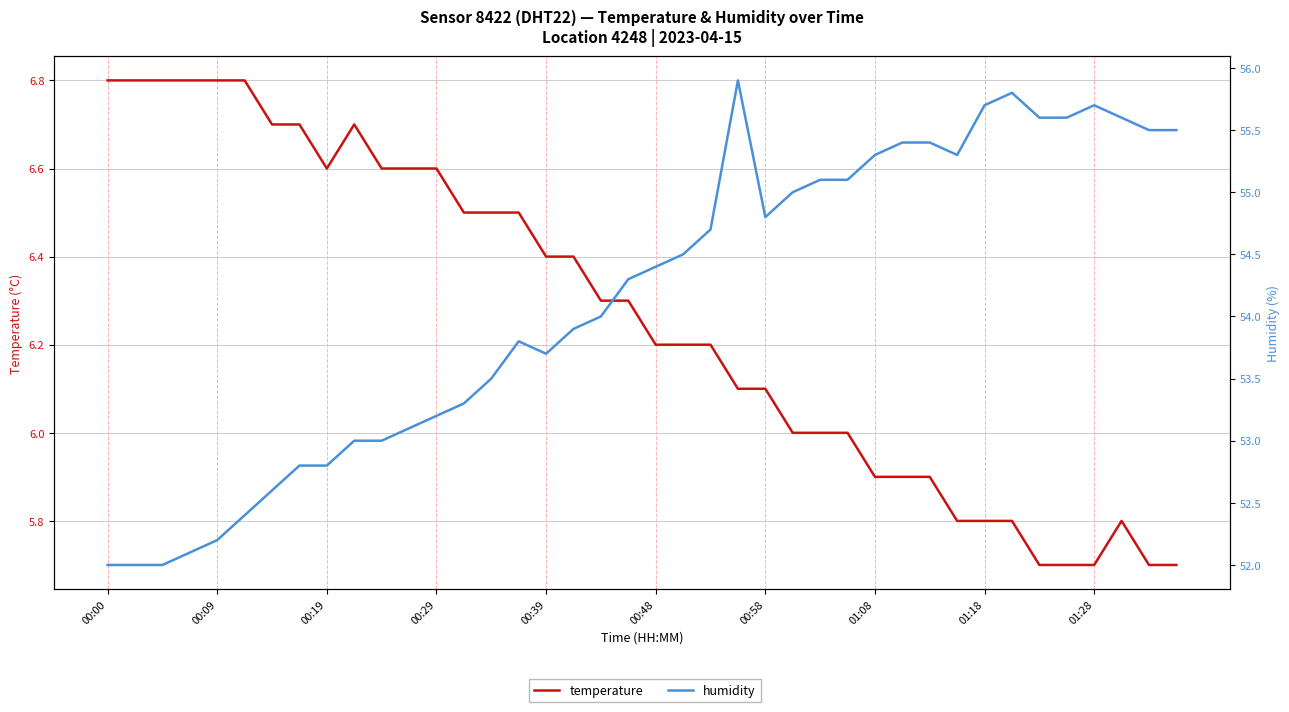

Rank the series by their maximum value, from lowest to highest.

temperature, humidity